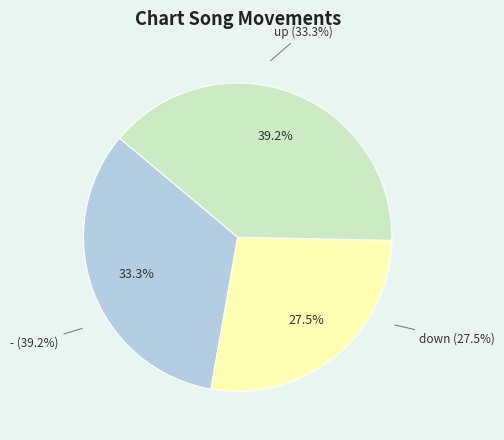

Rank the categories by value from lowest to highest.

down, up, -